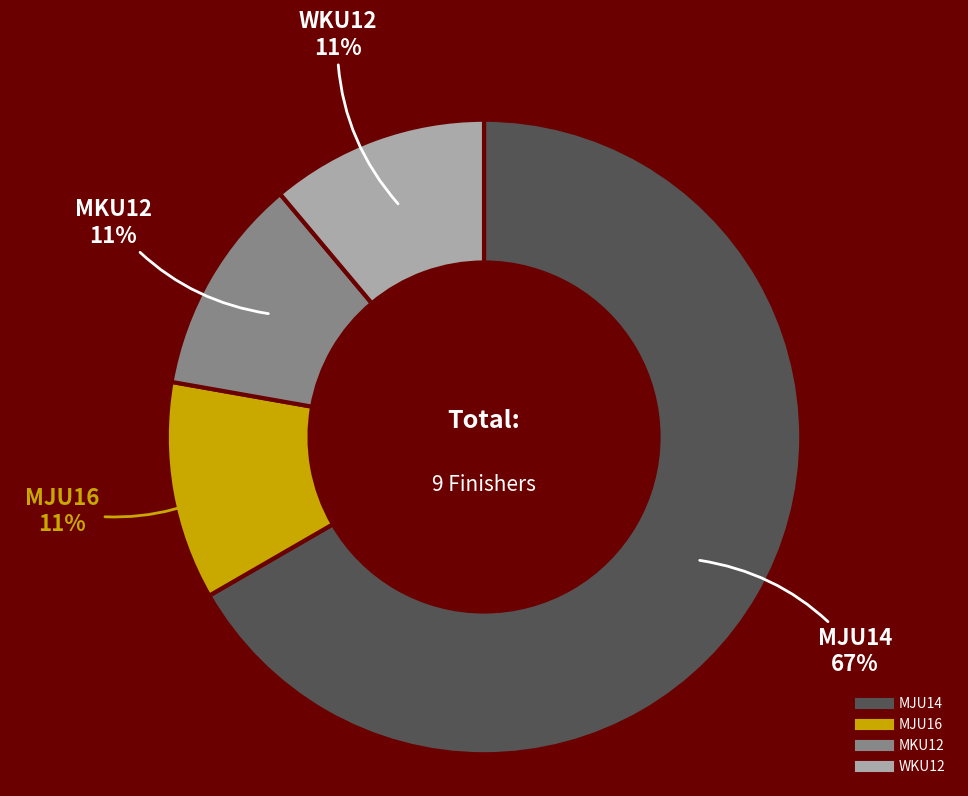

What percentage is the MJU14 slice, to the nearest percent?

67%